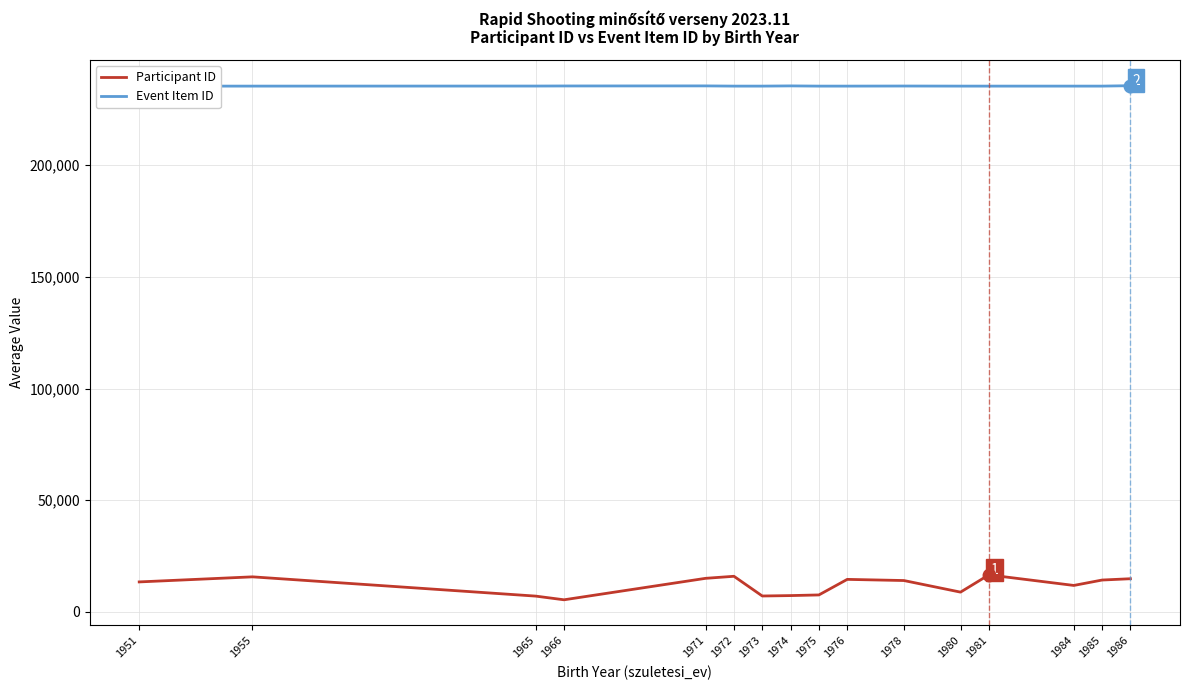

True or false: Participant ID has more than 1 interior local peaks.

True